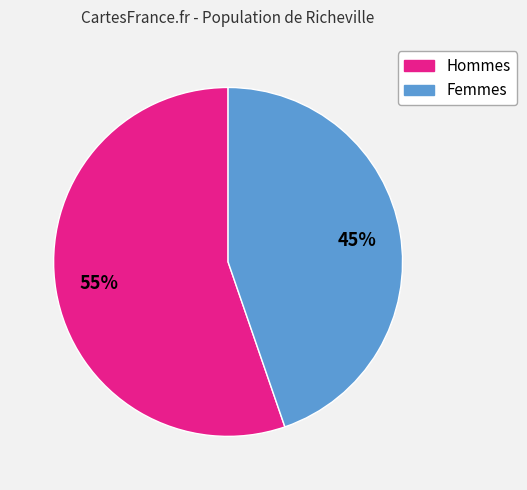

Does any single category account for the majority?

Yes